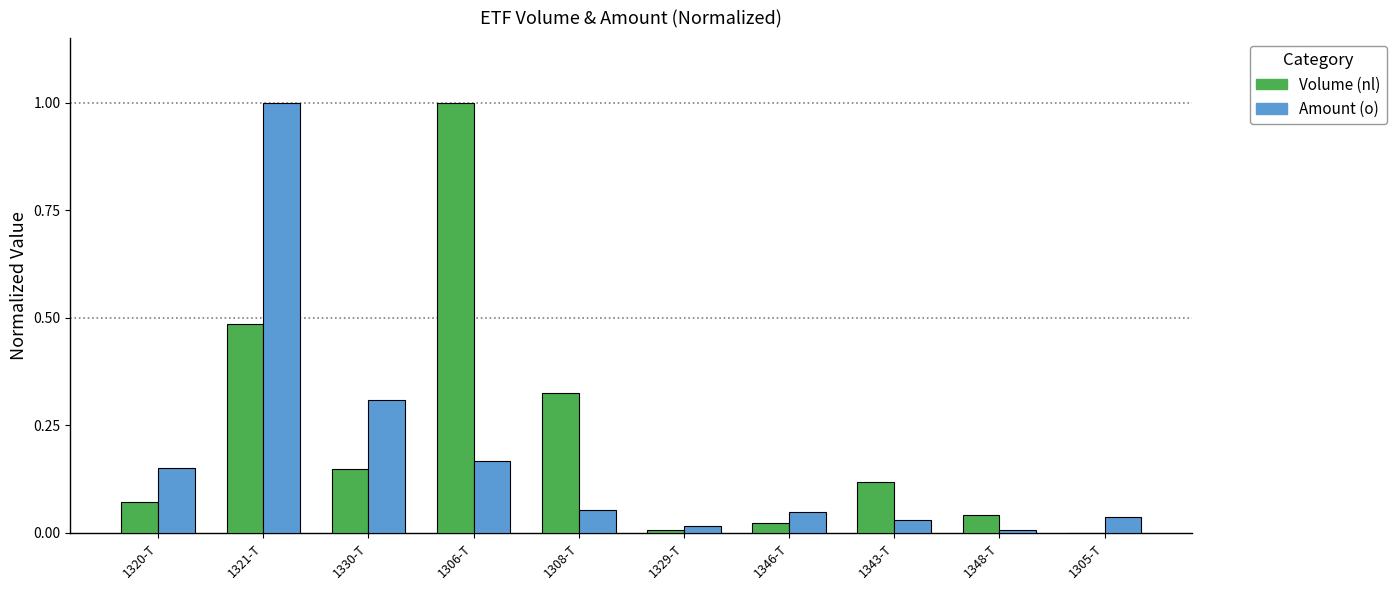

At which label does Volume (nl) reach its peak?

1306-T